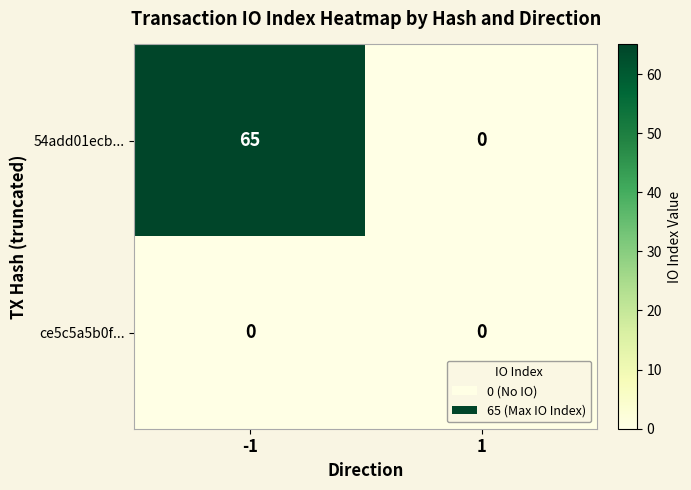

Reading left to right, what are all the values shown in this chart?

54add01ecb...: 65	0
ce5c5a5b0f...: 0	0